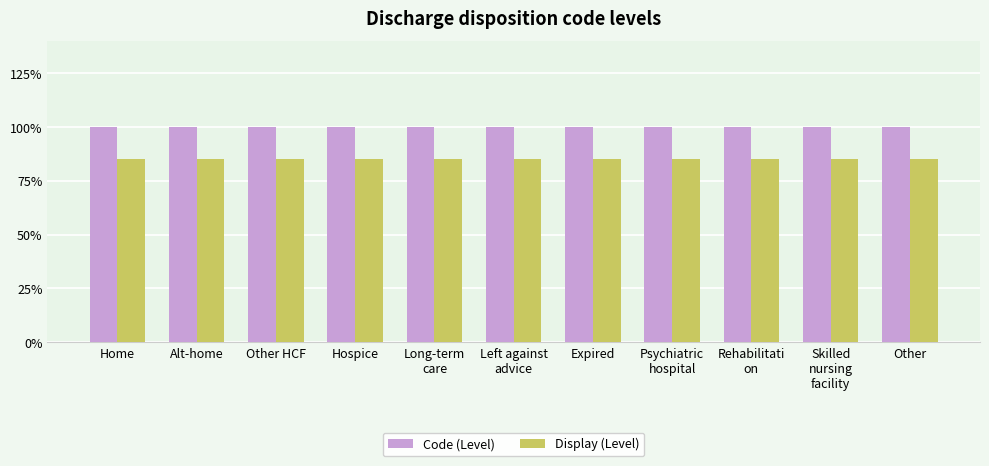

Which category has the lowest value across all series?

Home